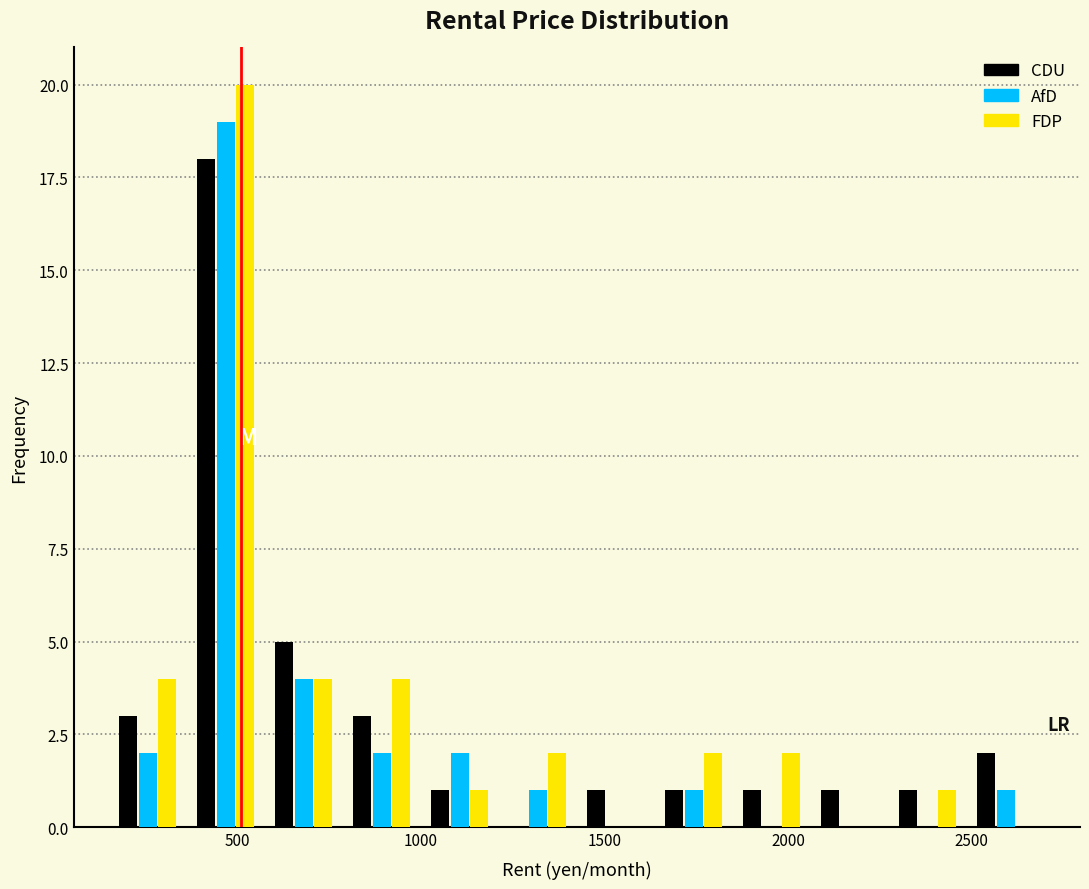

Reading left to right, list every range on the x-axis with the height of the bar of each series over it. Neither the bar edges nor the heights are printed on the chart, so give them approximately, as read against the axes.

150 to 350: CDU=3	AfD=2	FDP=4
350 to 600: CDU=18	AfD=19	FDP=20
600 to 800: CDU=5	AfD=4	FDP=4
800 to 1000: CDU=3	AfD=2	FDP=4
1000 to 1200: CDU=1	AfD=2	FDP=1
1200 to 1450: CDU=0	AfD=1	FDP=2
1450 to 1650: CDU=1	AfD=0	FDP=0
1650 to 1850: CDU=1	AfD=1	FDP=2
1850 to 2050: CDU=1	AfD=0	FDP=2
2050 to 2300: CDU=1	AfD=0	FDP=0
2300 to 2500: CDU=1	AfD=0	FDP=1
2500 to 2700: CDU=2	AfD=1	FDP=0